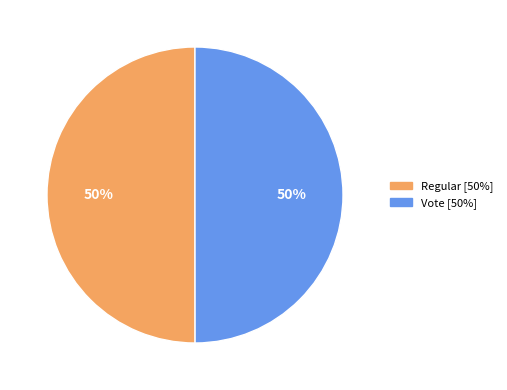

What percentage is the Vote slice, to the nearest percent?

50%